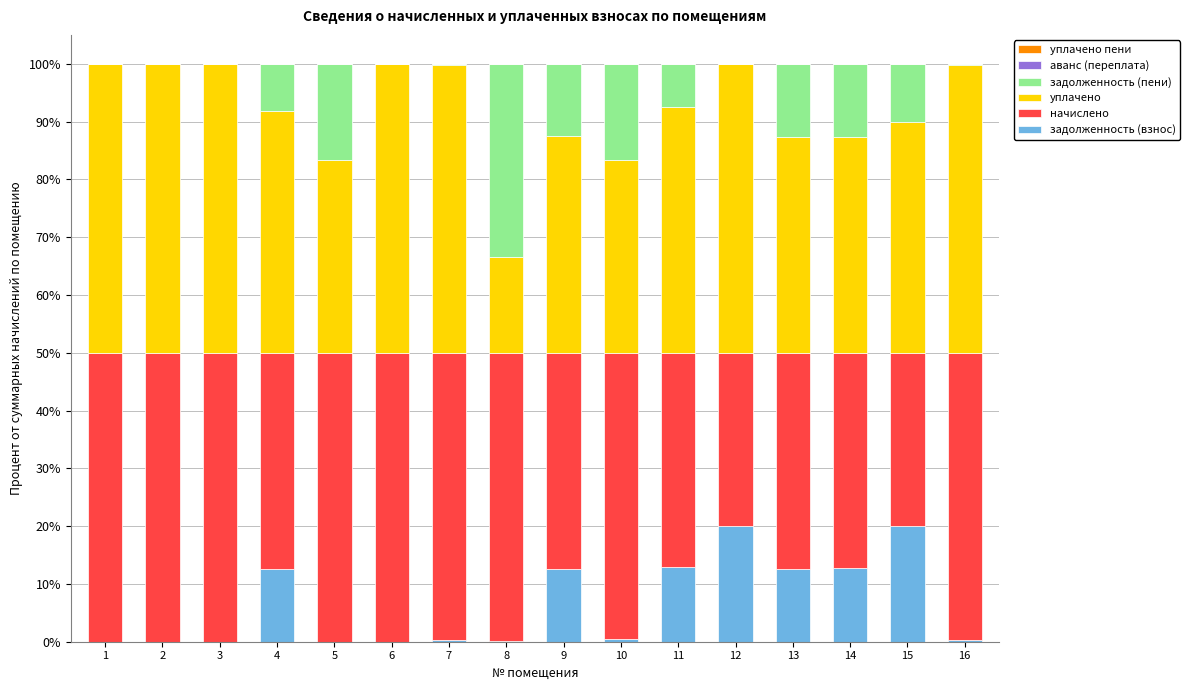

What is the highest value of the задолженность (взнос) series?

20.0